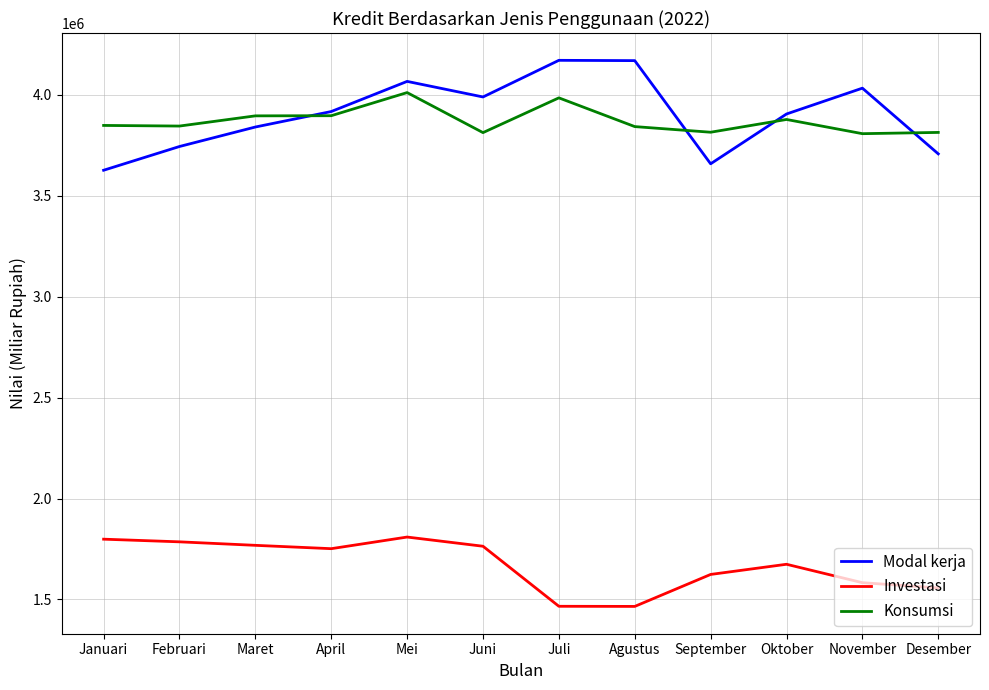

What position from the left is Juli?

7